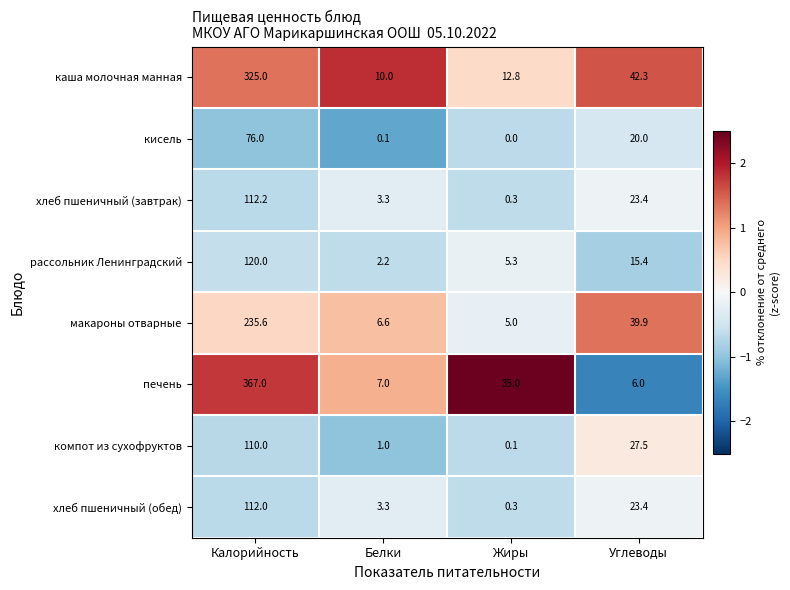

Which series has the largest range (max minus min)?

печень